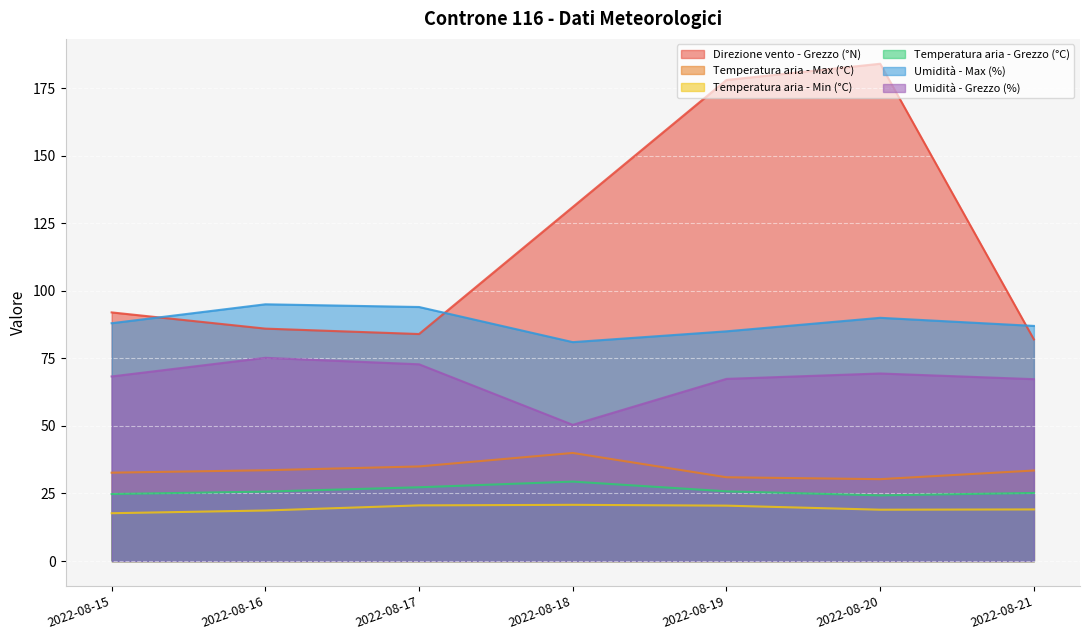

What is the sum of the Temperatura aria - Max (°C) values at 2022-08-15 and 2022-08-21?

66.2